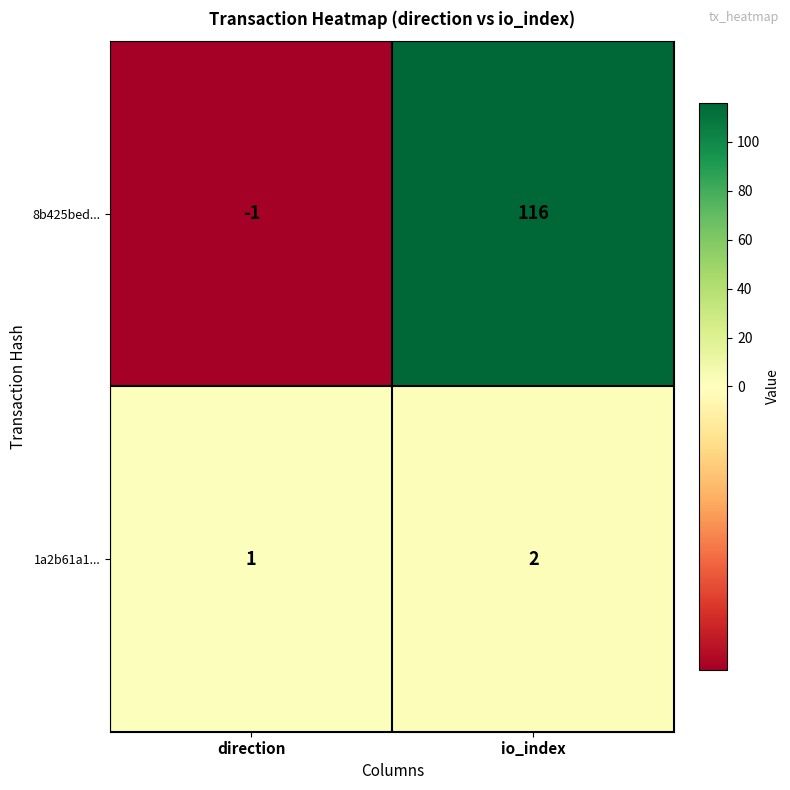

Which series has the widest spread of values?

8b425bed...